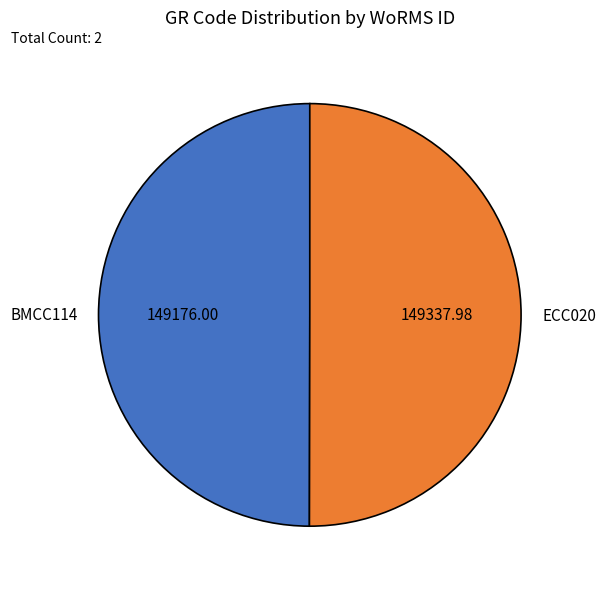

What is the ratio of the value at BMCC114 to the value at ECC020?

1.0